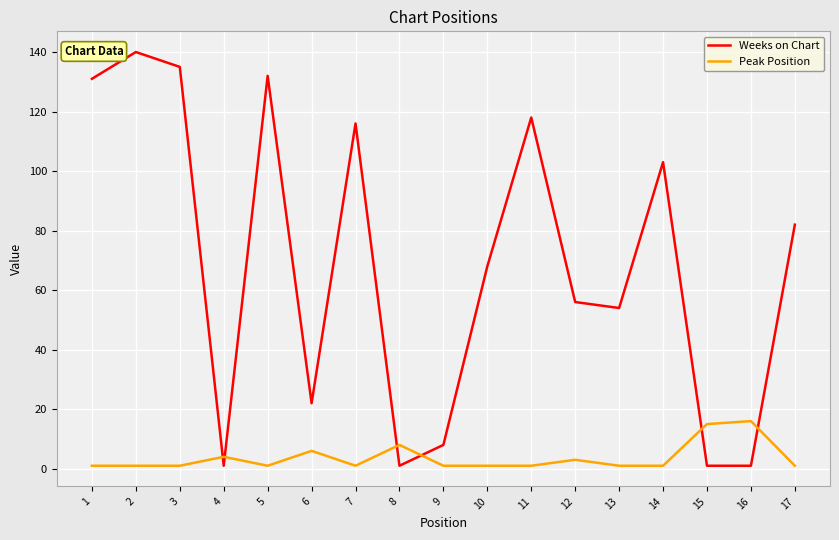

What is the maximum value shown in the chart?

140